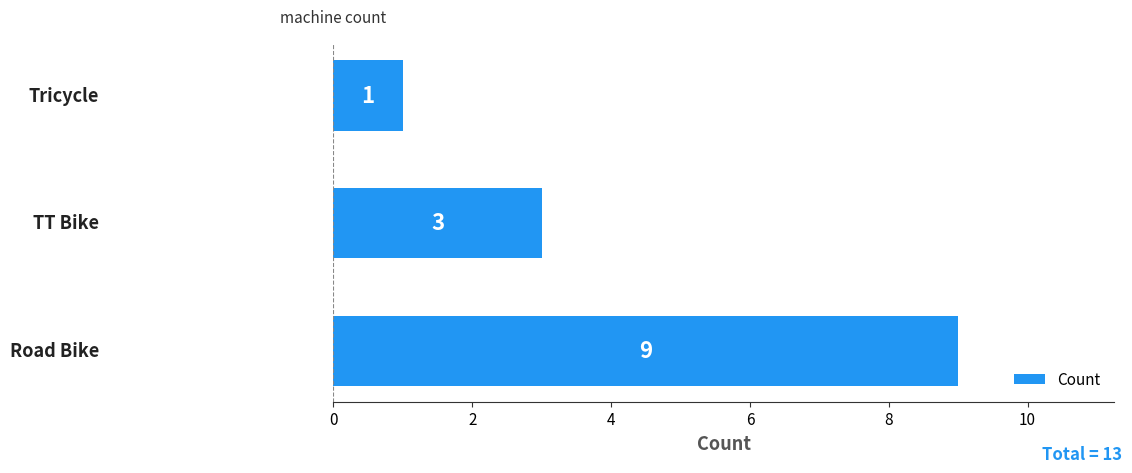

Reading top to bottom, transcribe all the data shown in this chart.

1	3	9